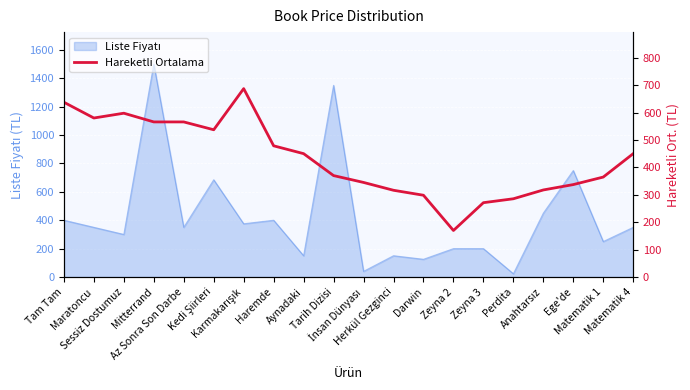

Where is the first local minimum?

Maratoncu